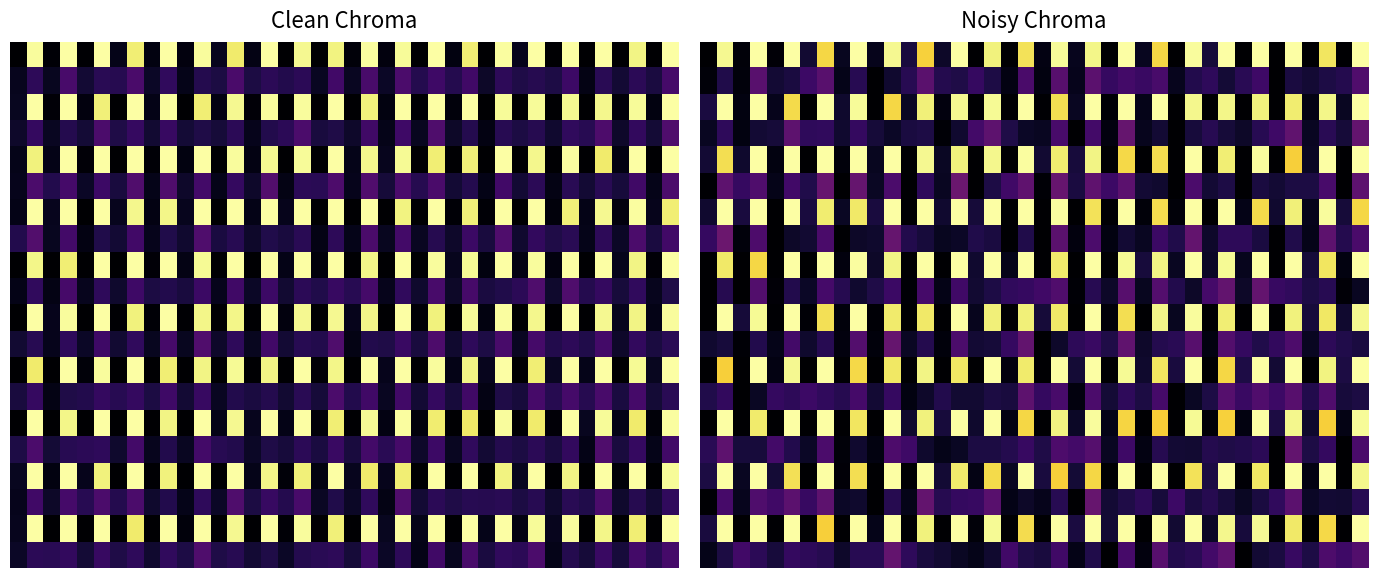

What is the total value across all series at 29?

11.3